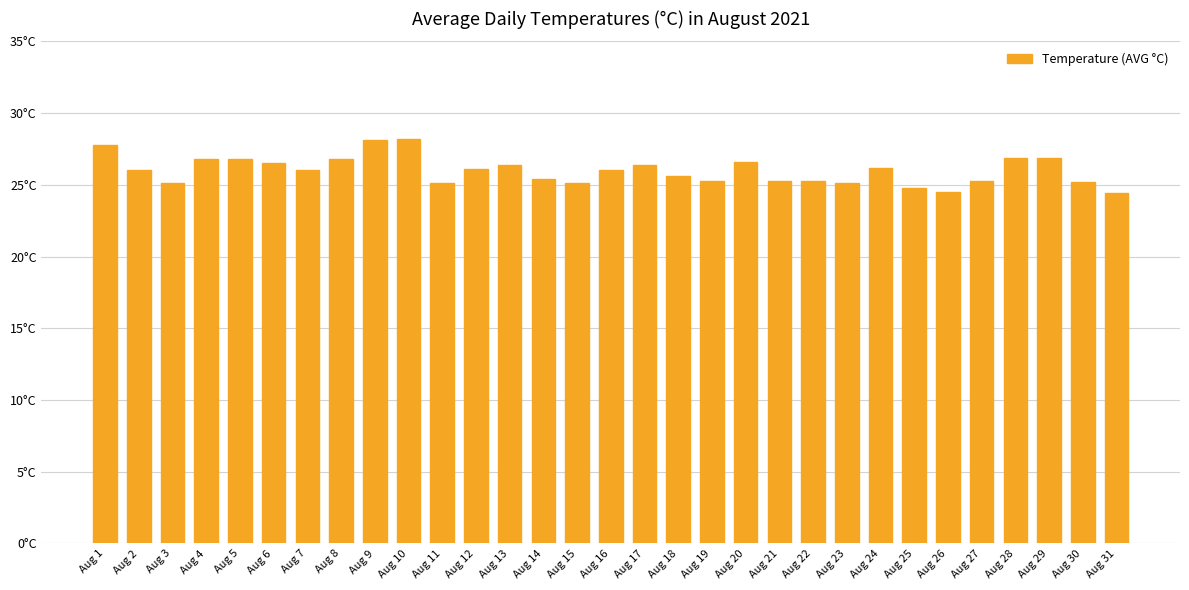

Between Aug 2 and Aug 31, which is larger?

Aug 2